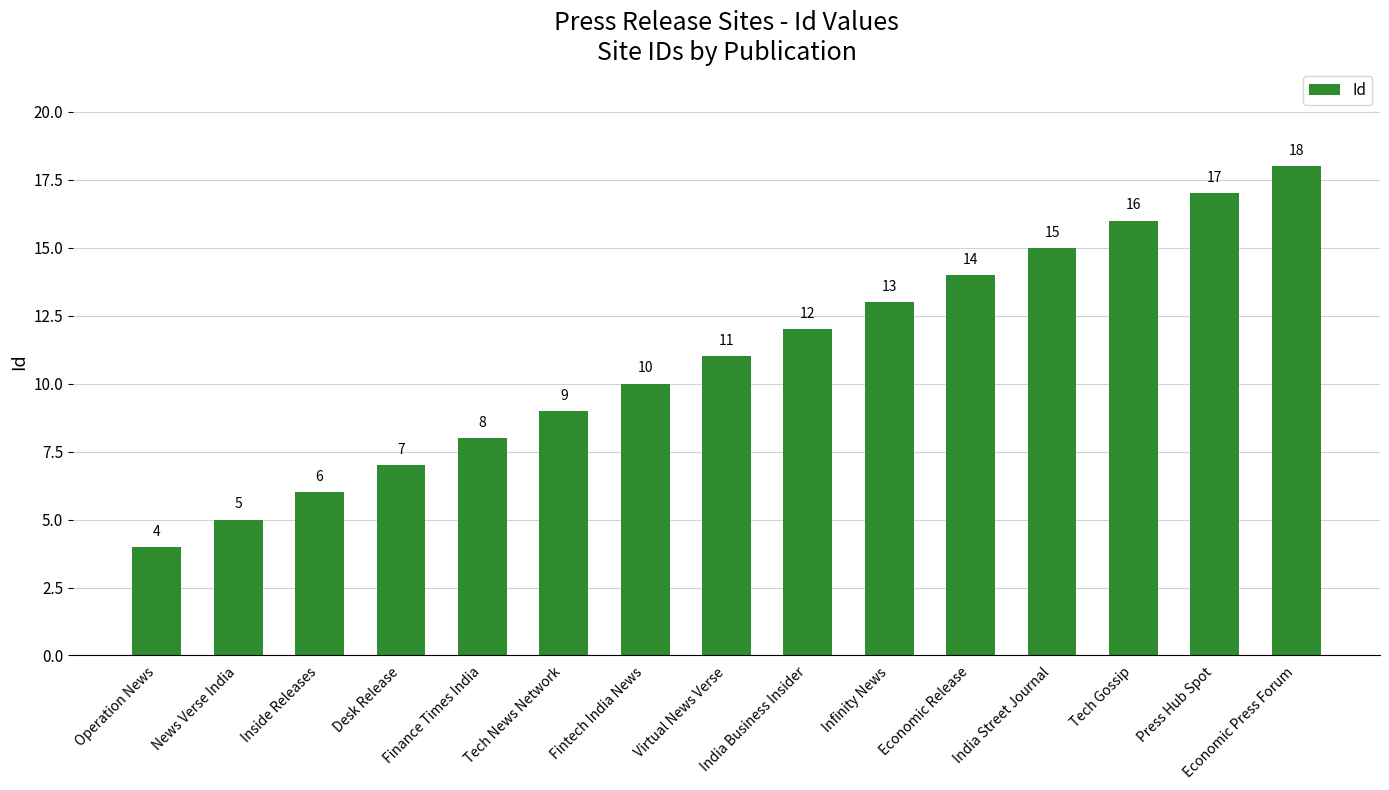

Rank the categories by value from lowest to highest.

Operation News, News Verse India, Inside Releases, Desk Release, Finance Times India, Tech News Network, Fintech India News, Virtual News Verse, India Business Insider, Infinity News, Economic Release, India Street Journal, Tech Gossip, Press Hub Spot, Economic Press Forum